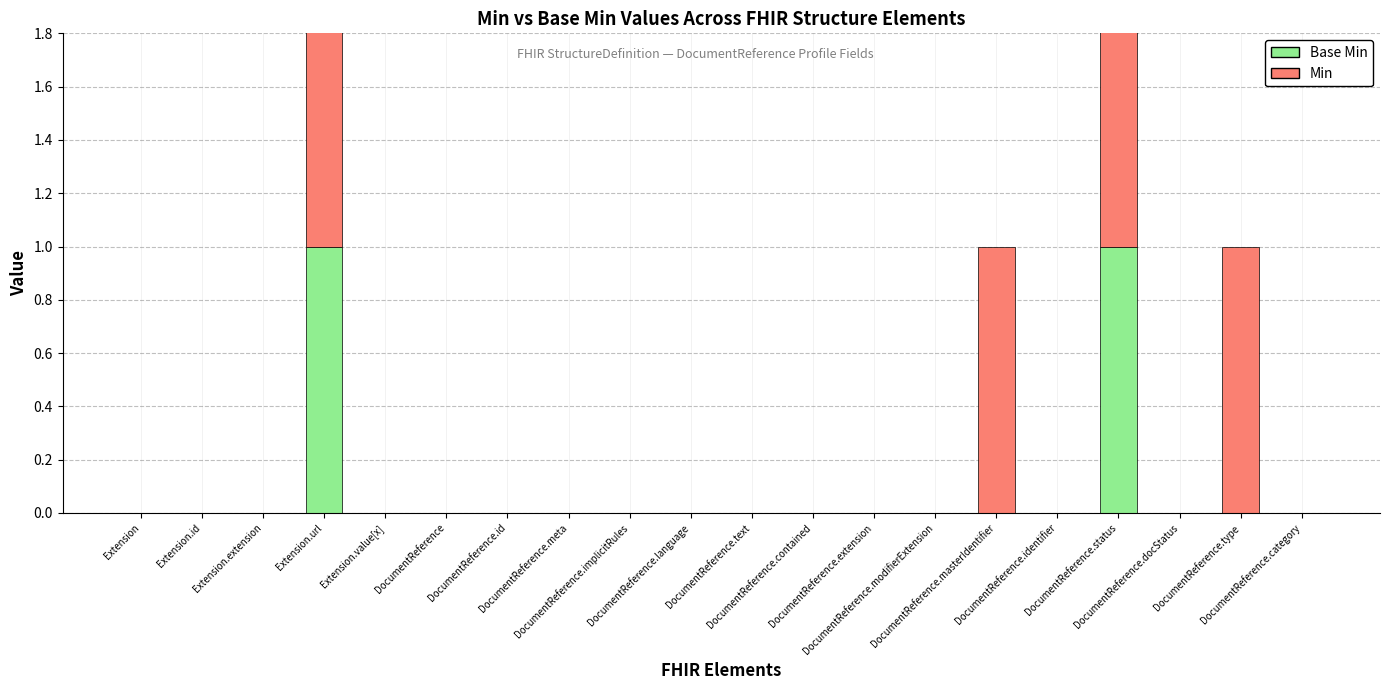

List the series in order of their overall mean, lowest first.

Base Min, Min